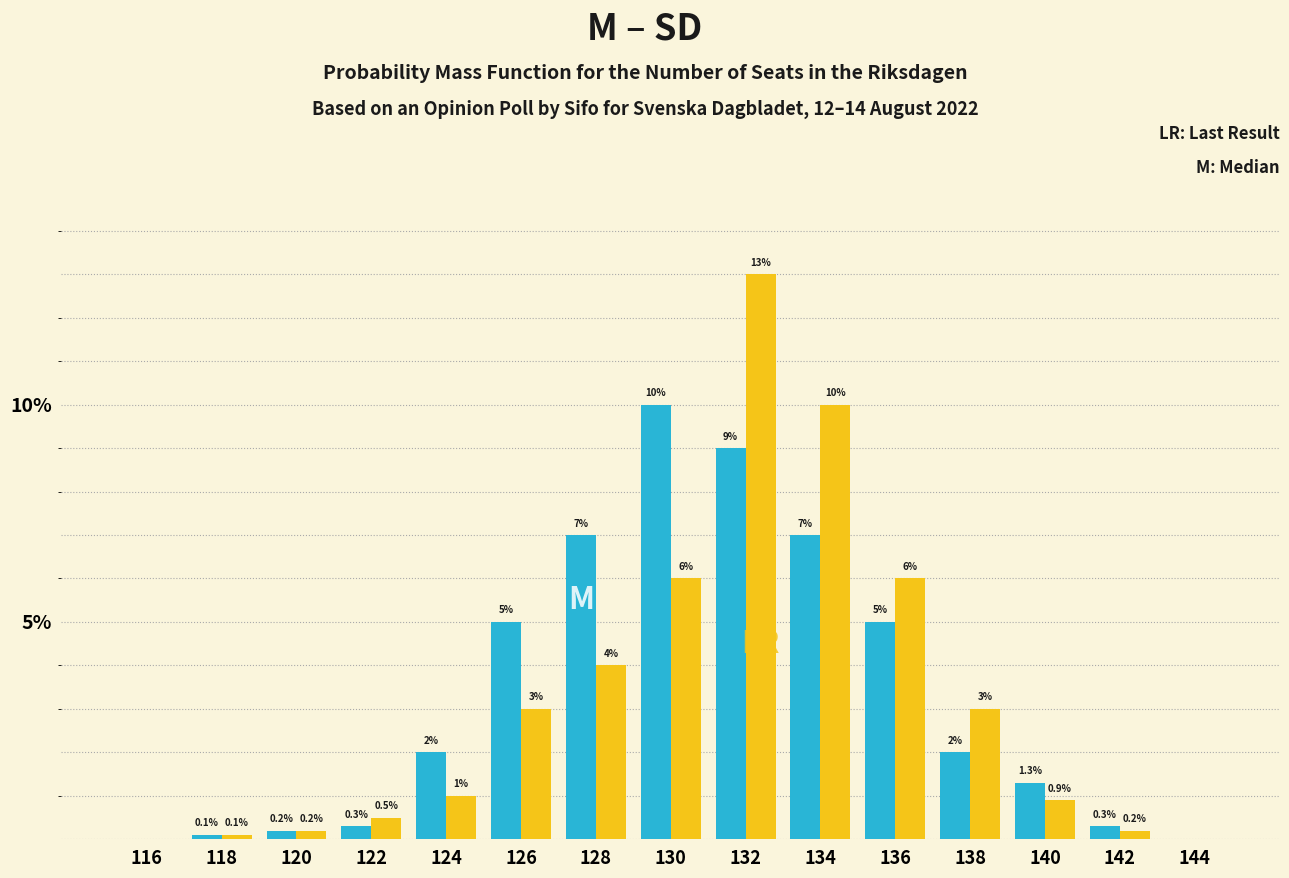

What is the total value across all series at 126?

8.0